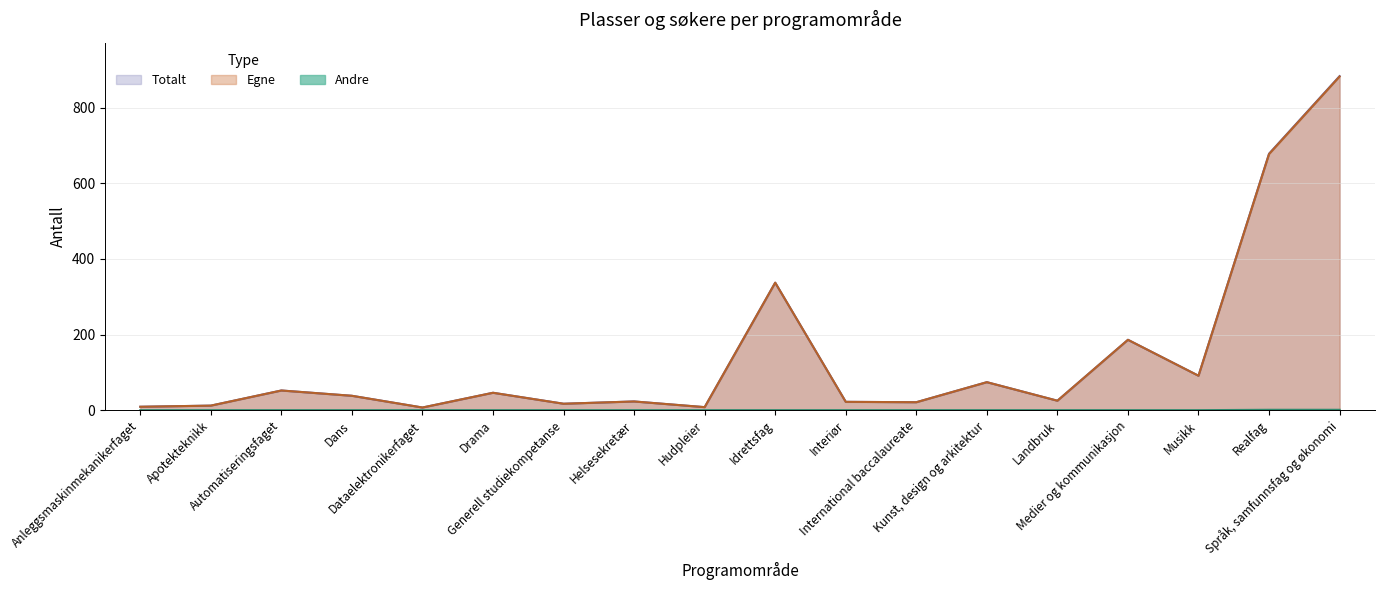

Where is the first local minimum for Totalt?

Dataelektronikerfaget